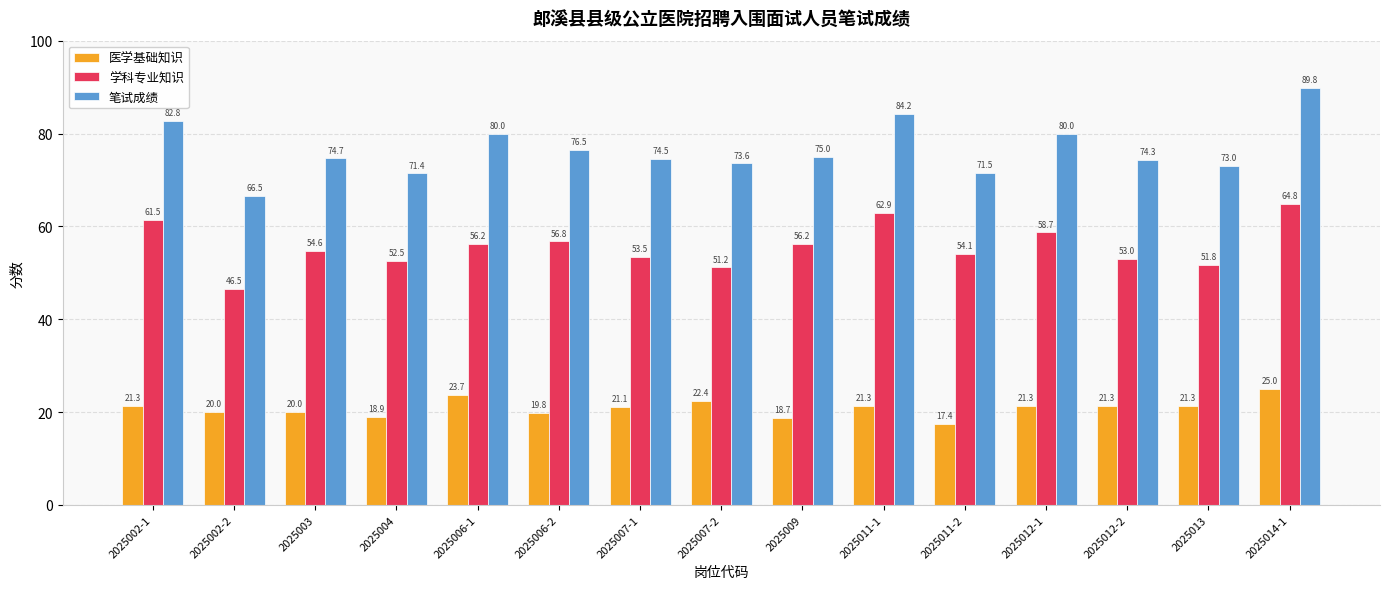

What is the difference between the highest and lowest values at 2025007-2?

51.2